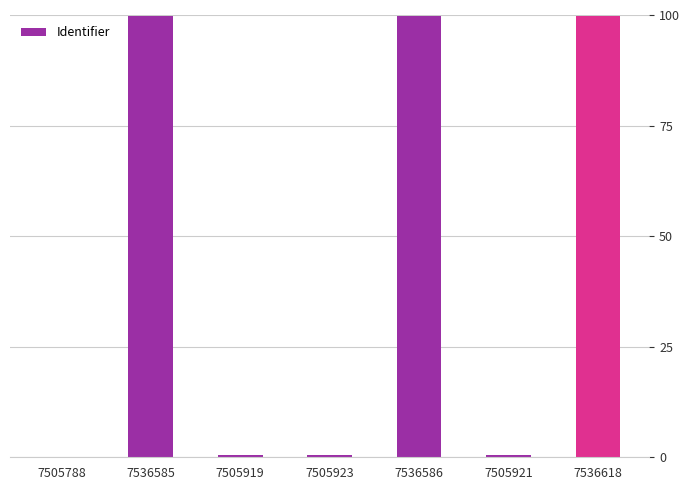

Is it true that the value at 7536618 is 144.1?

False